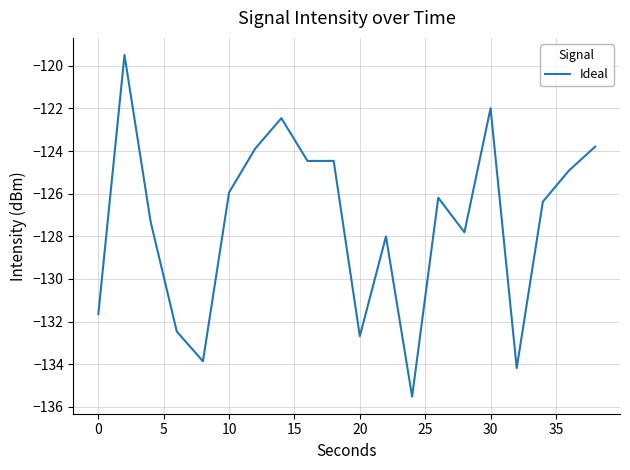

Reading right to left, transcribe all the data shown in this chart.

-123.8	-124.9	-126.4	-134.2	-122.0	-127.8	-126.2	-135.5	-128.0	-132.7	-124.5	-124.5	-122.5	-123.9	-125.9	-133.9	-132.5	-127.3	-119.5	-131.6